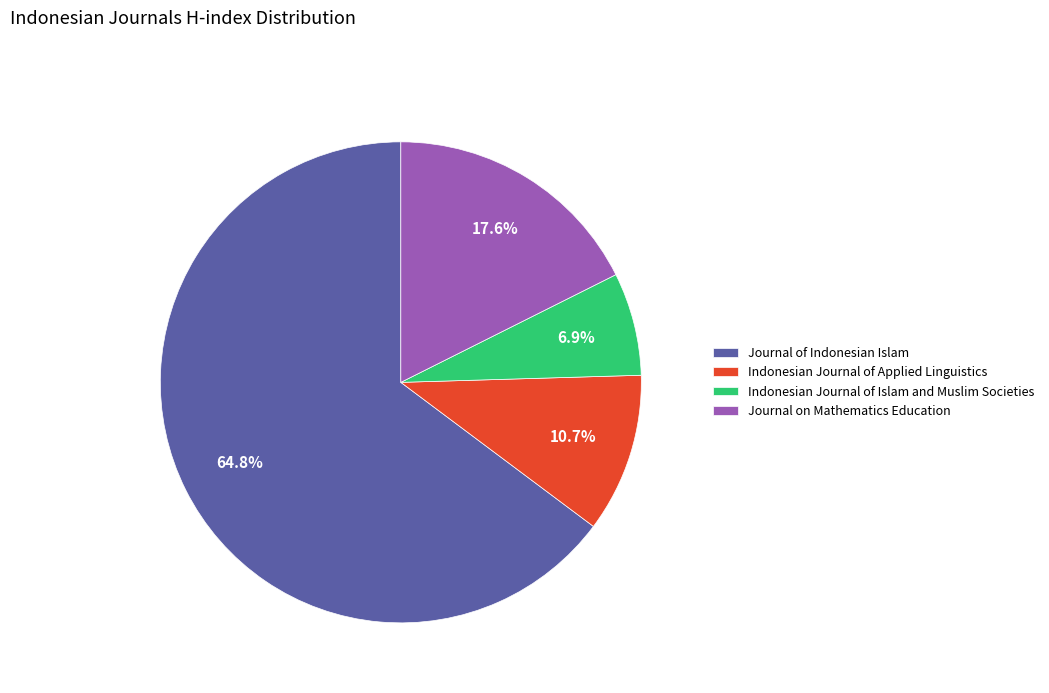

Combined, do Indonesian Journal of Islam and Muslim Societies and Journal of Indonesian Islam account for over 50%?

Yes